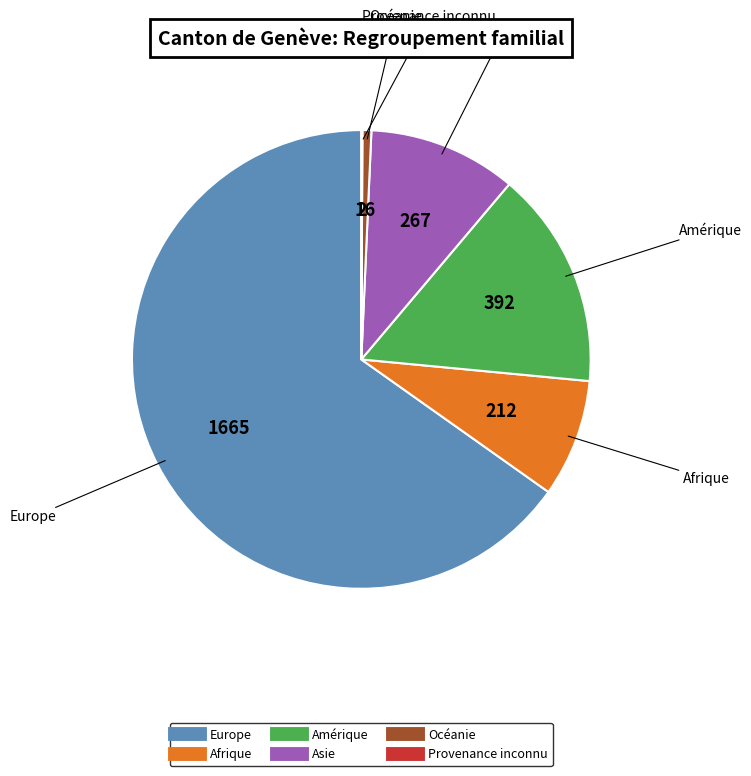

What is the ratio of the value at Asie to the value at Afrique?

1.3